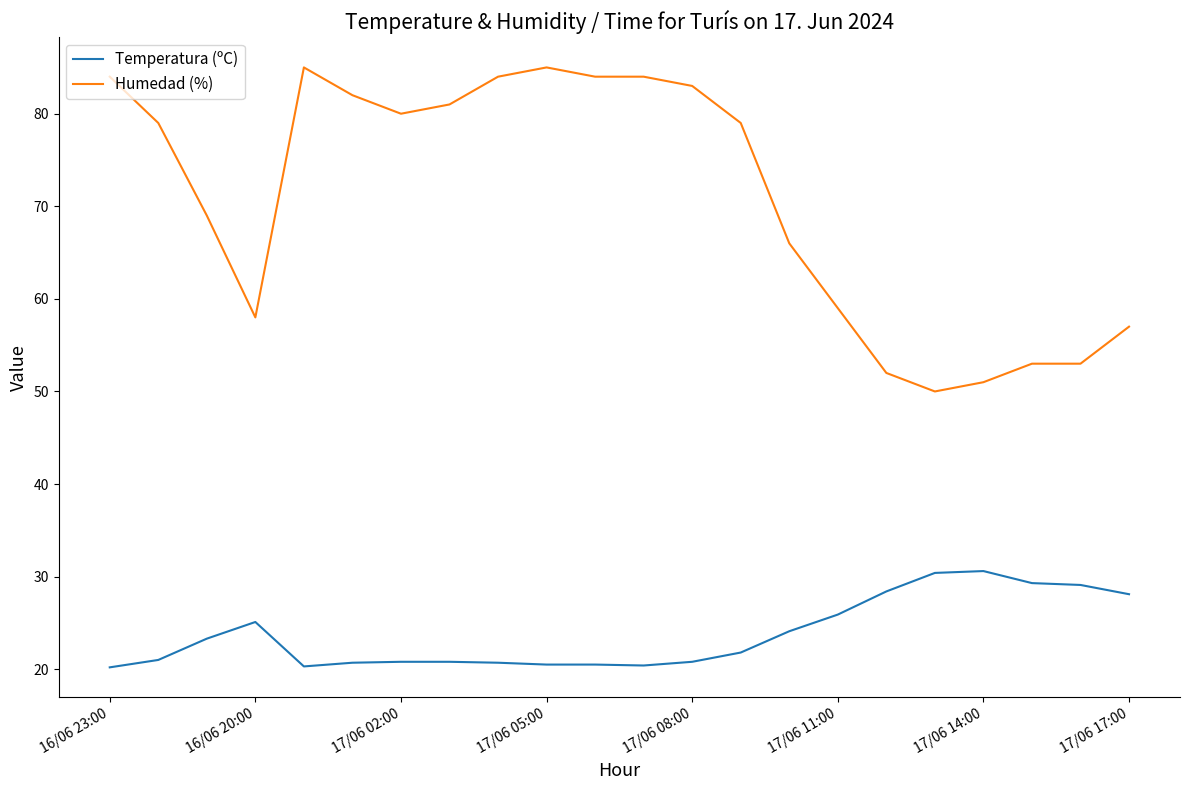

Does the chart display data point markers on the line(s)?

No